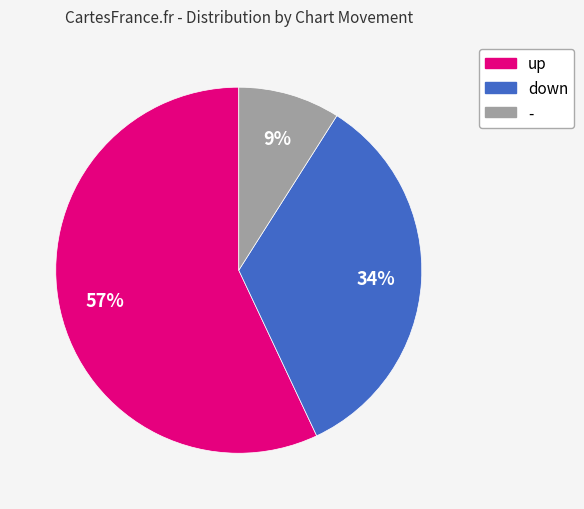

Approximately how many times larger is the value at down compared to -?

3.8